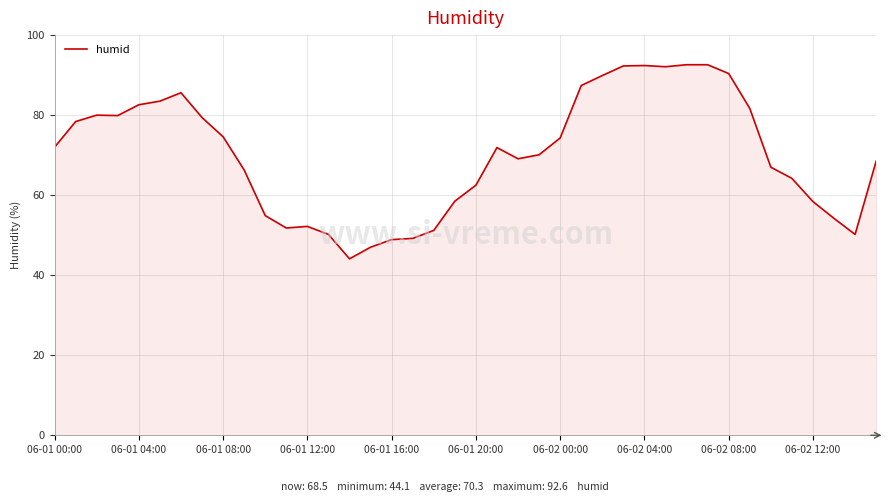

What is the maximum value shown in the chart?

92.6